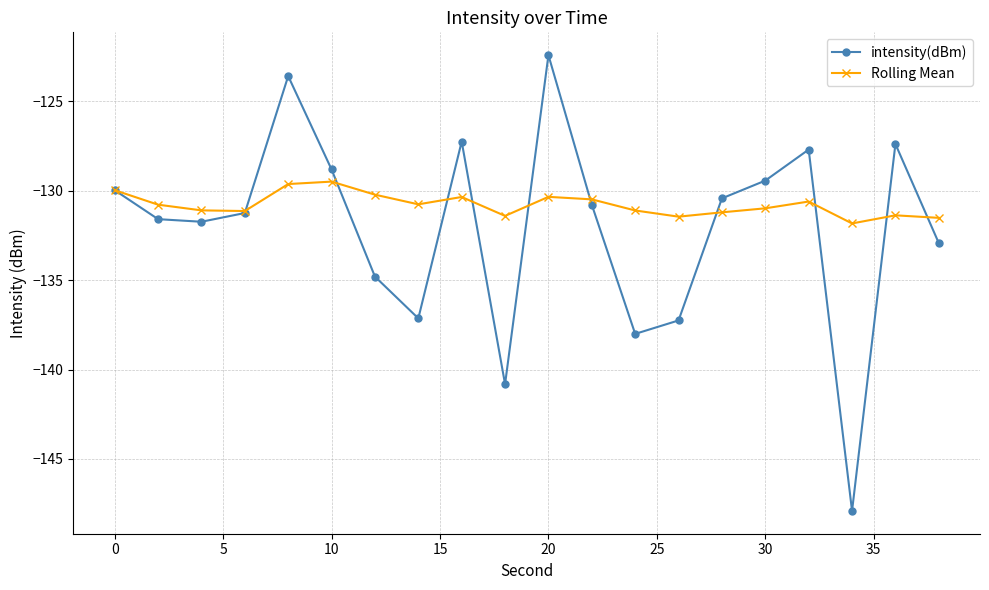

What is the maximum value shown in the chart?

-122.4